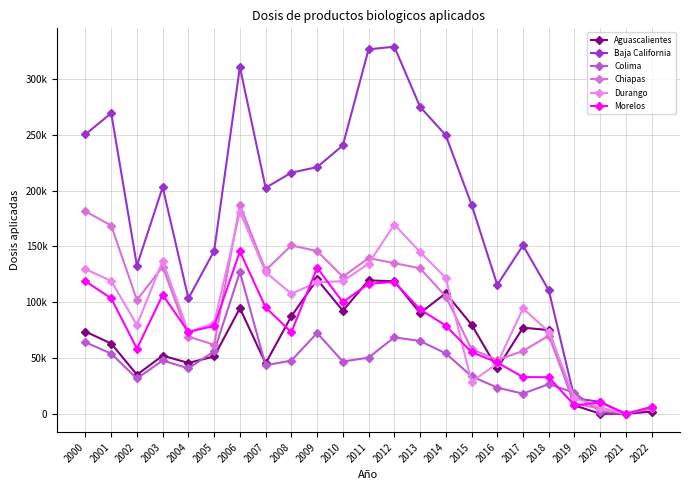

Which series changed the most between 2004 and 2015?

Baja California